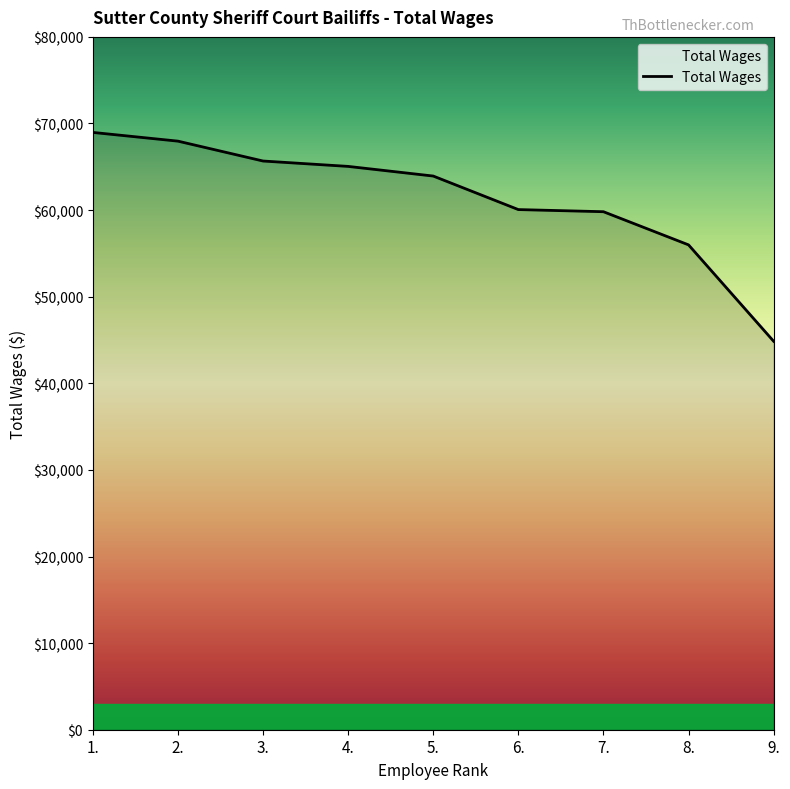

The value at 2. is 67962. True or false?

True